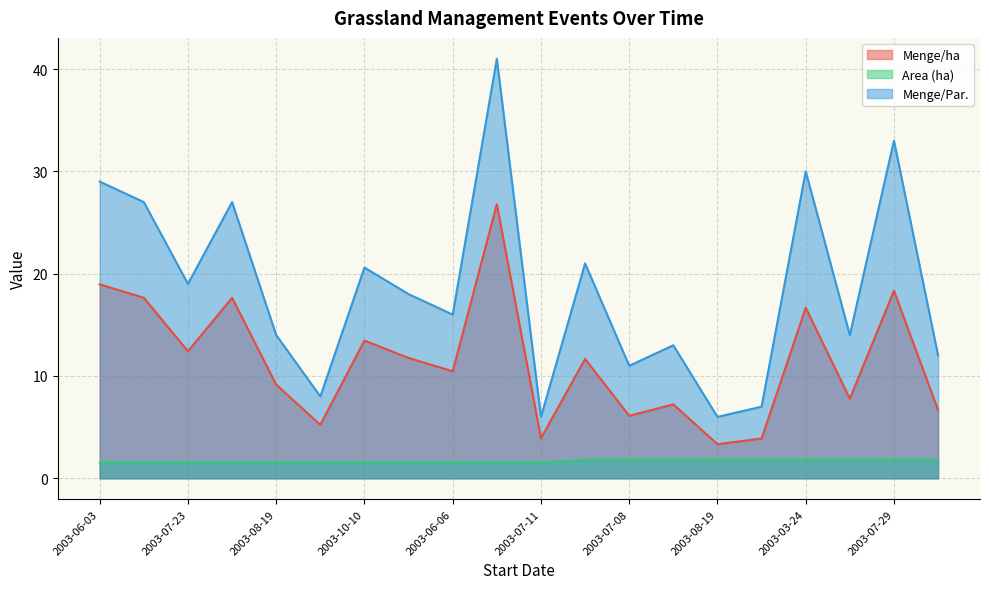

Is it true that Area (ha) equals 1.0 at 2003-06-03?

False